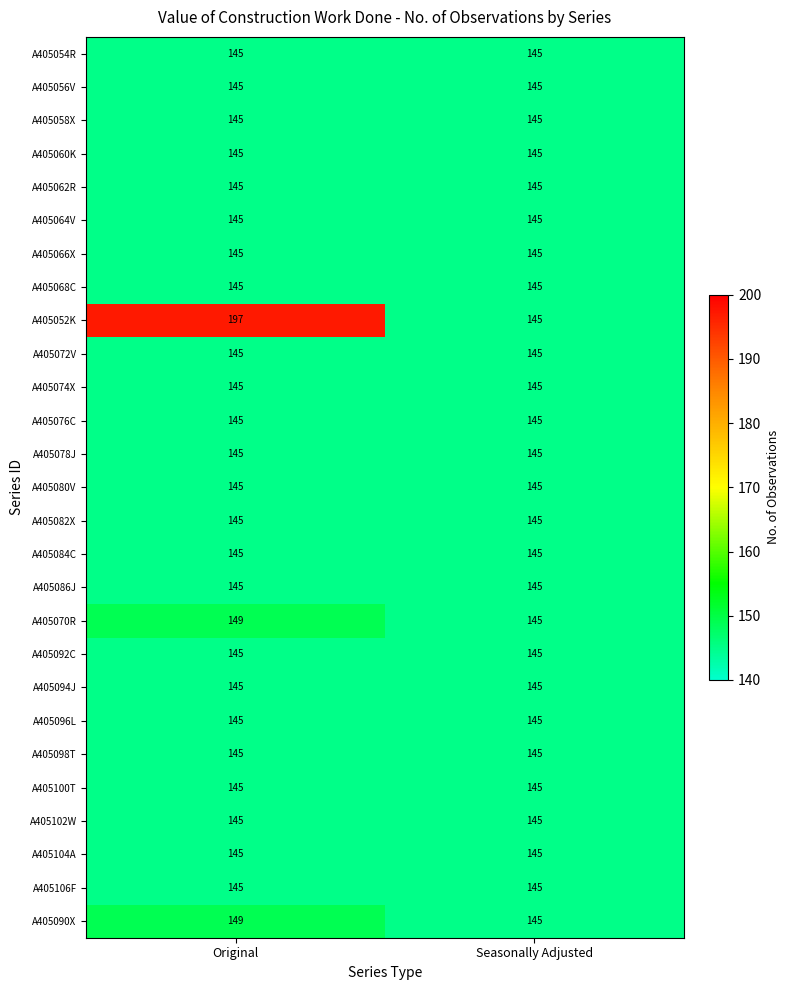

What is the sum of the A405102W values at Seasonally Adjusted and Original?

290